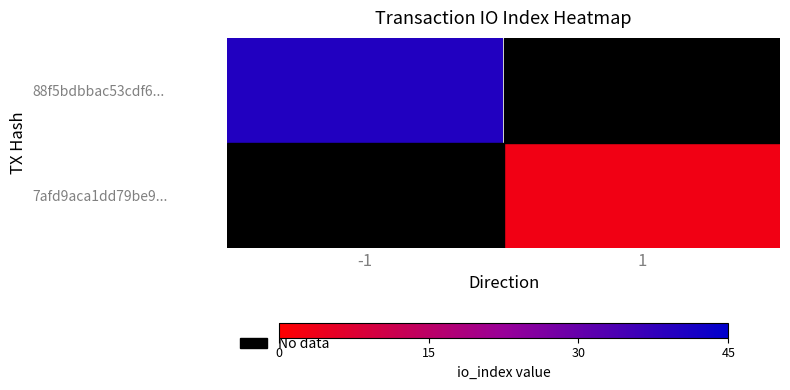

Which category has the highest value in the 88f5bdbbac53cdf6... series?

-1